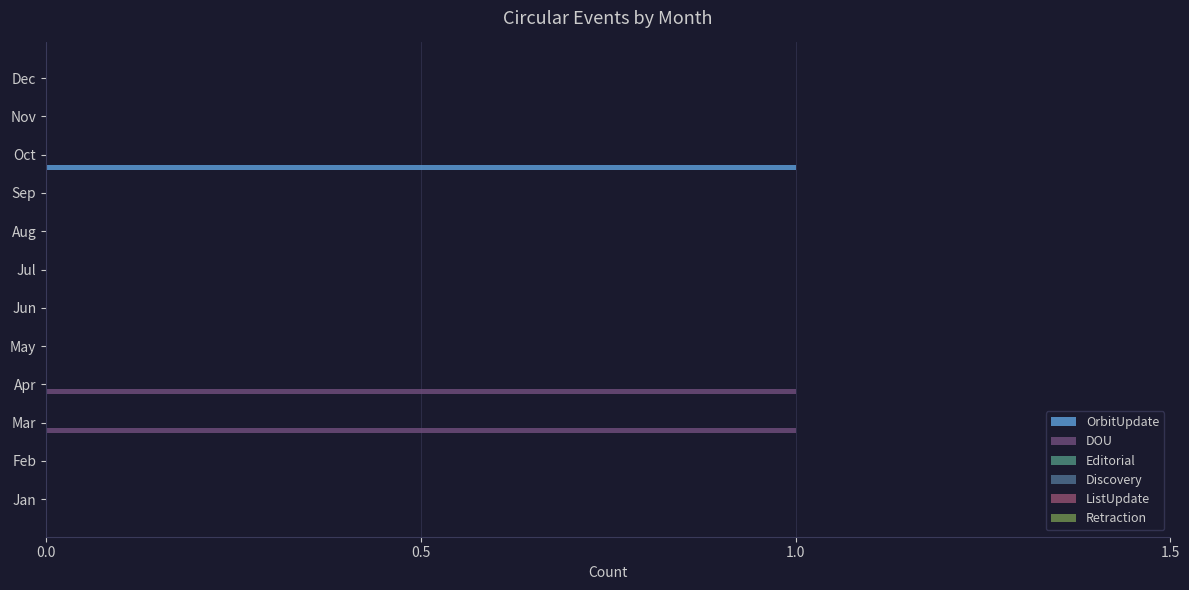

How many data points does each series have?

12